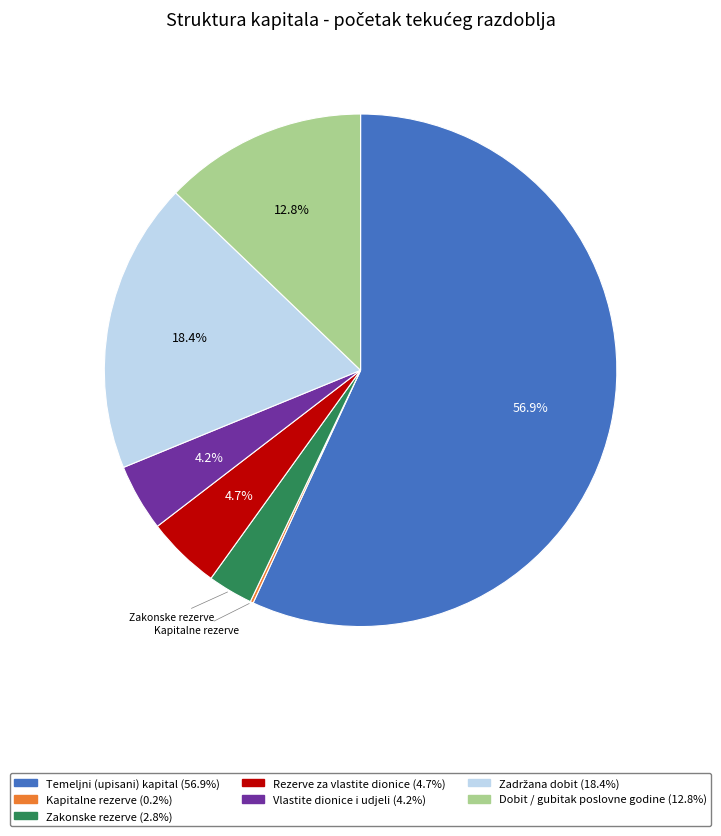

Which slice represents more than half of the pie?

Temeljni (upisani) kapital